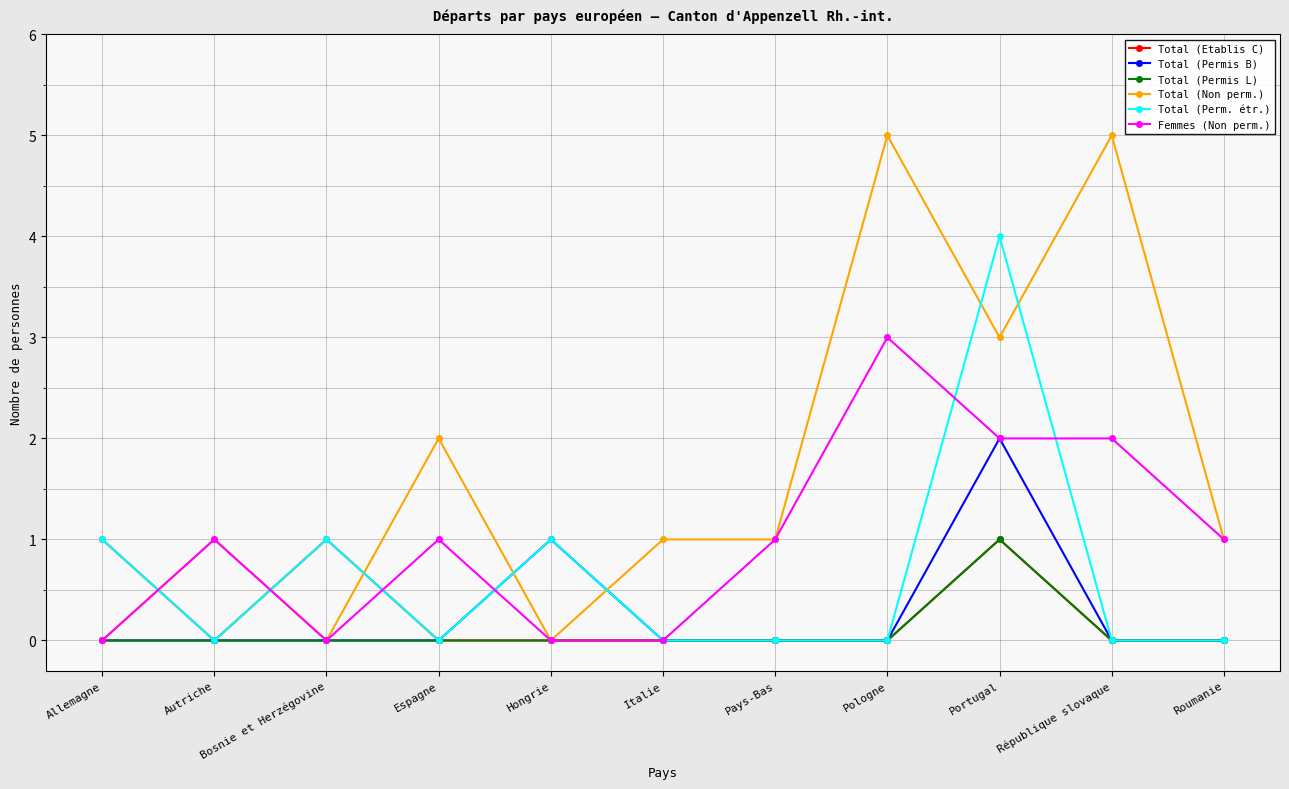

How many Femmes (Non perm.) values are between 0 and 2?

10